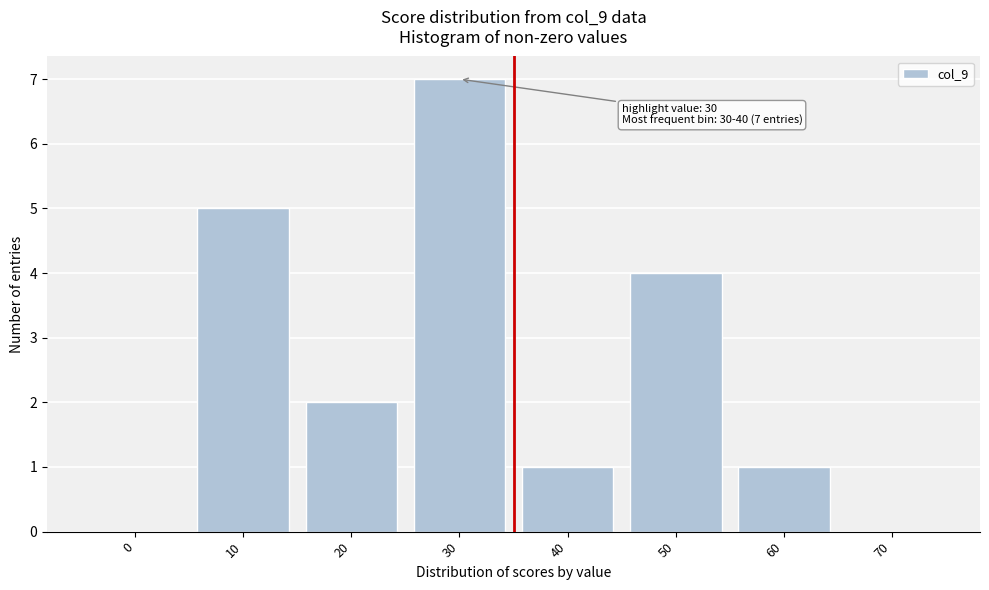

Reading right to left, extract all data points from this chart.

70=0	60=1	50=4	40=1	30=7	20=2	10=5	0=0